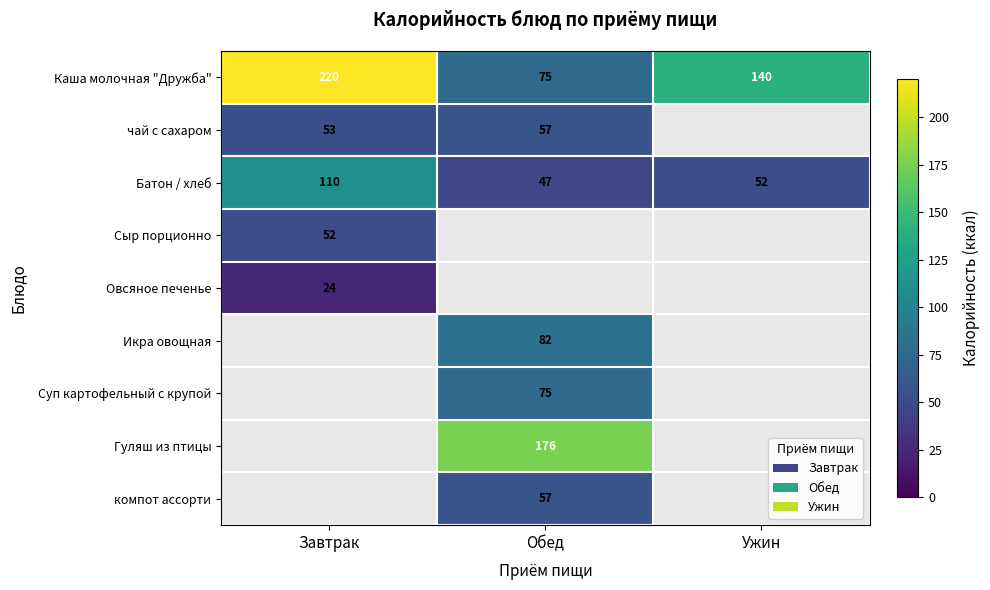

Is the value of Сыр порционно at Завтрак greater than the value of Суп картофельный с крупой at Обед?

No